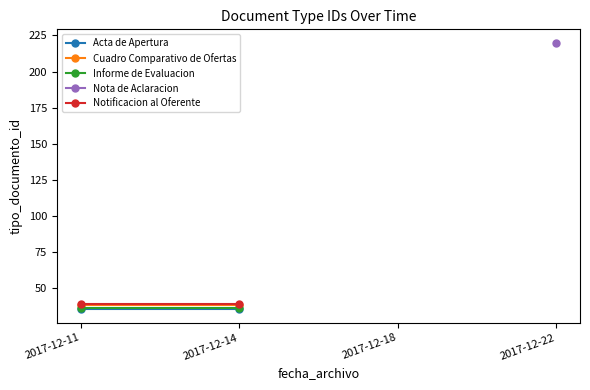

List the labels in order of Cuadro Comparativo de Ofertas value, smallest first.

2017-12-11, 2017-12-14